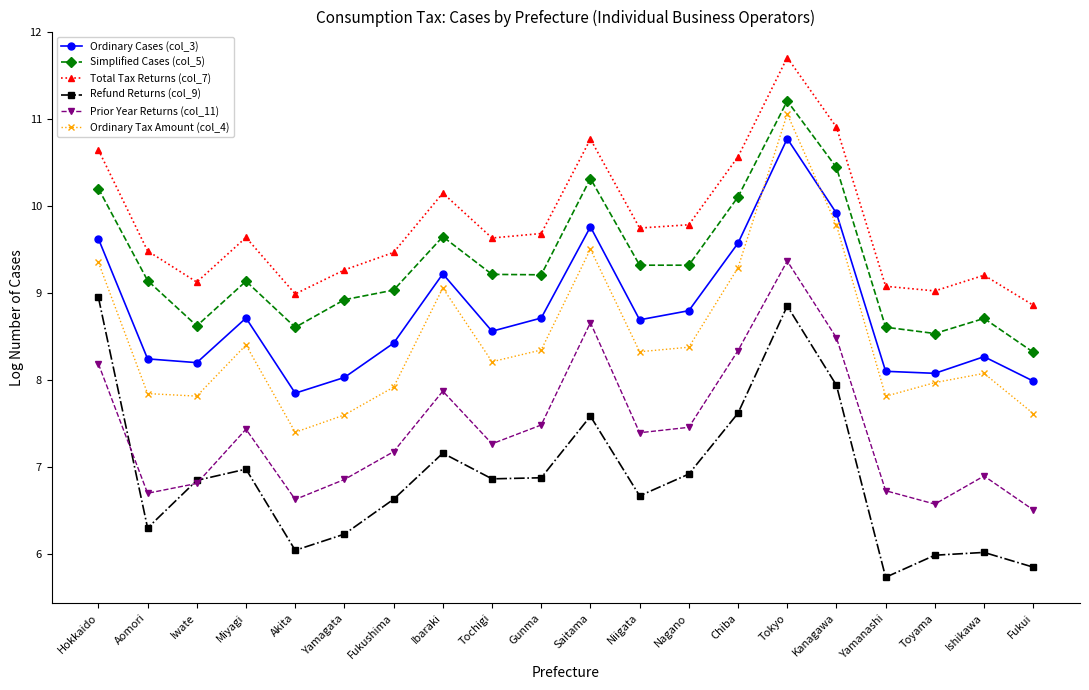

True or false: Prior Year Returns (col_11) and Simplified Cases (col_5) intersect in this chart.

False